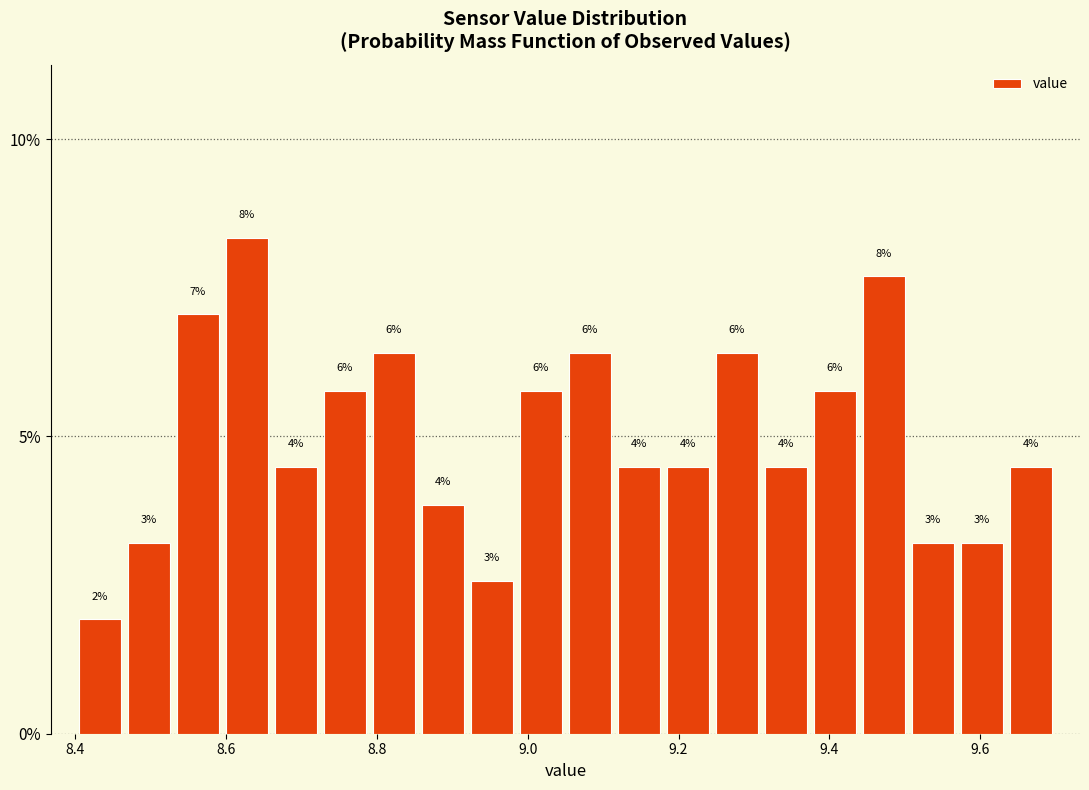

Read against the x-axis, roughly where is the centre of the tallest bar?

8.62